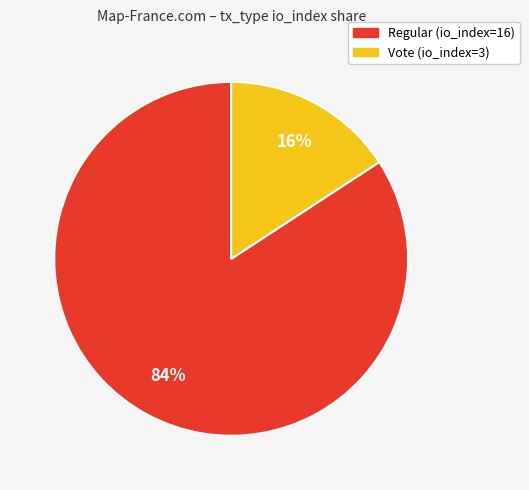

Do Vote (io_index=3) and Regular (io_index=16) together represent more than half of the pie?

Yes